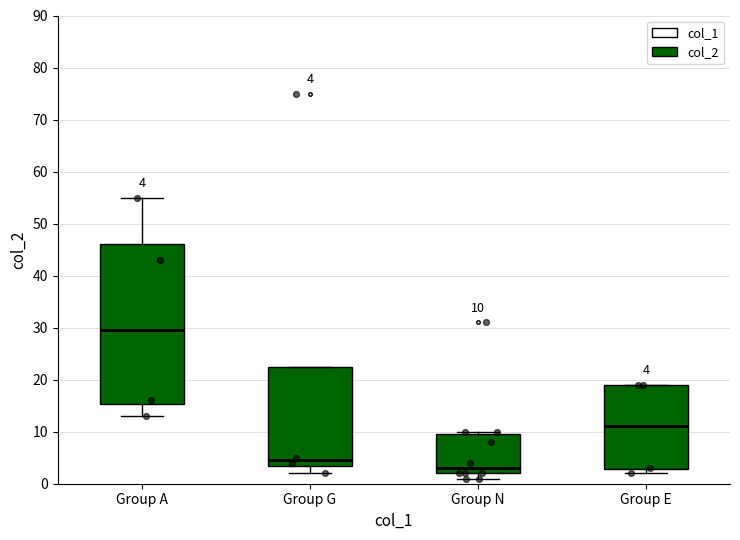

Which box is the tallest, from its lower edge to its upper edge?

Group A